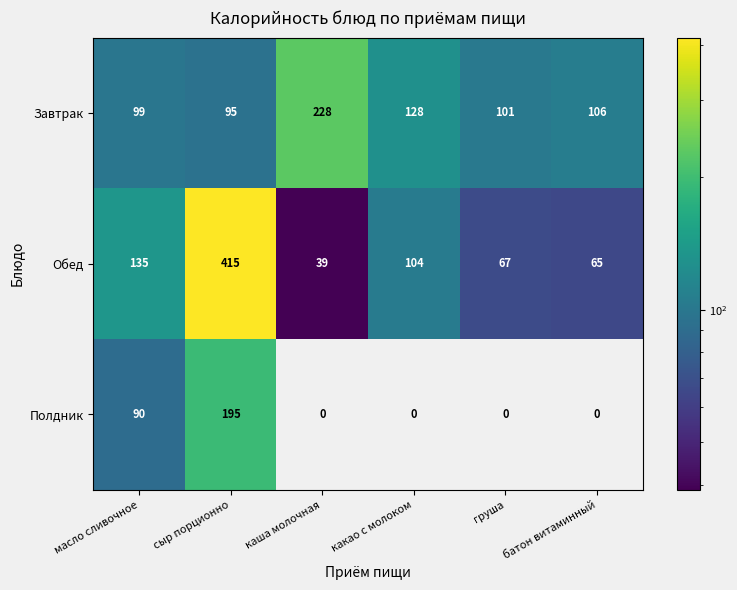

What is the total value across all series at груша?

168